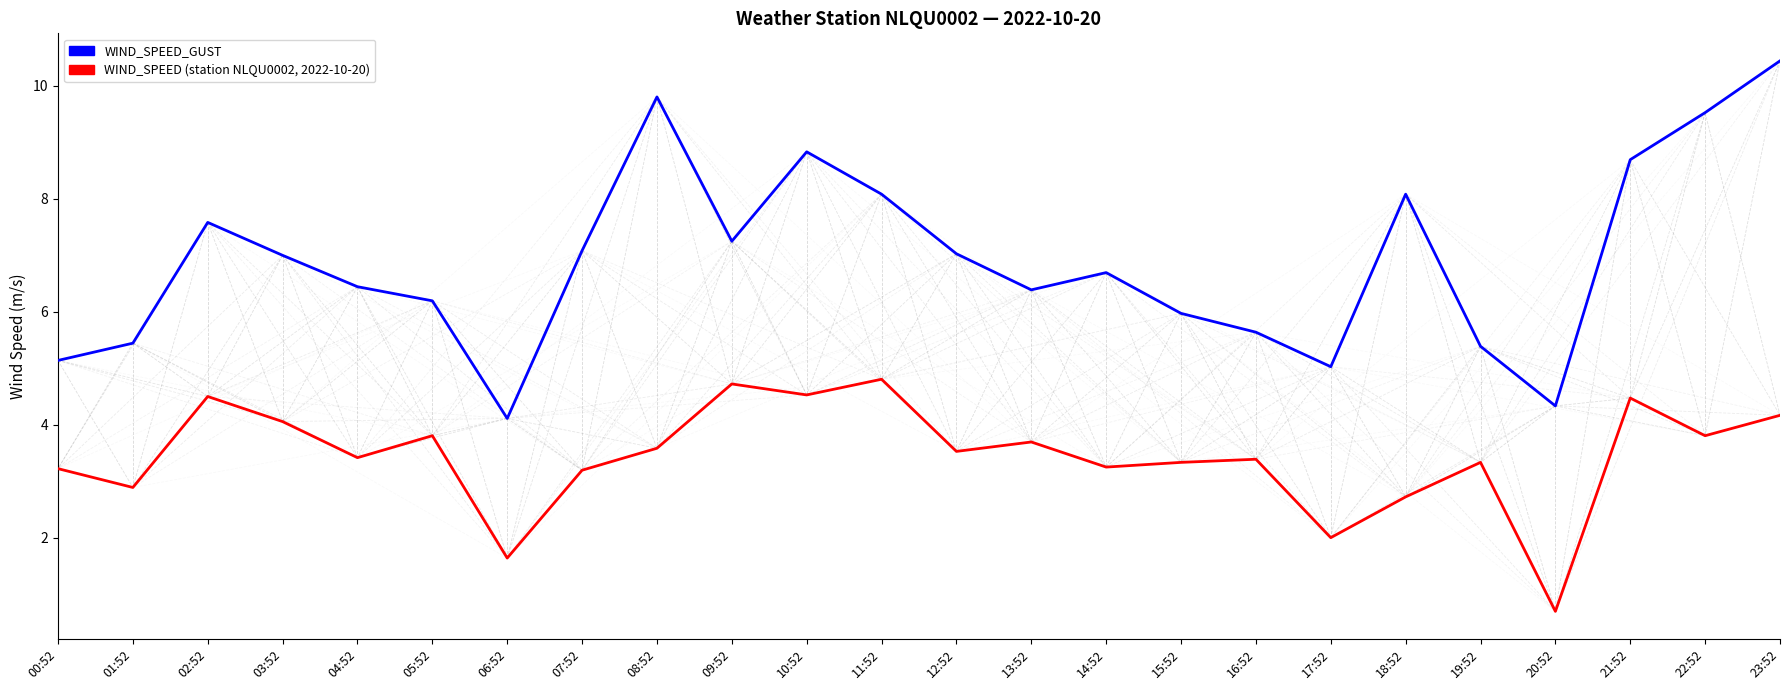

What is the total value across all series at 00:52?

8.4